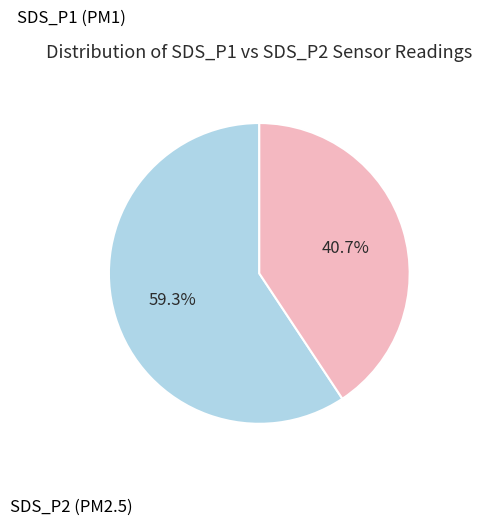

To the nearest percent, what is the combined percentage of SDS_P1 and SDS_P2?

100%